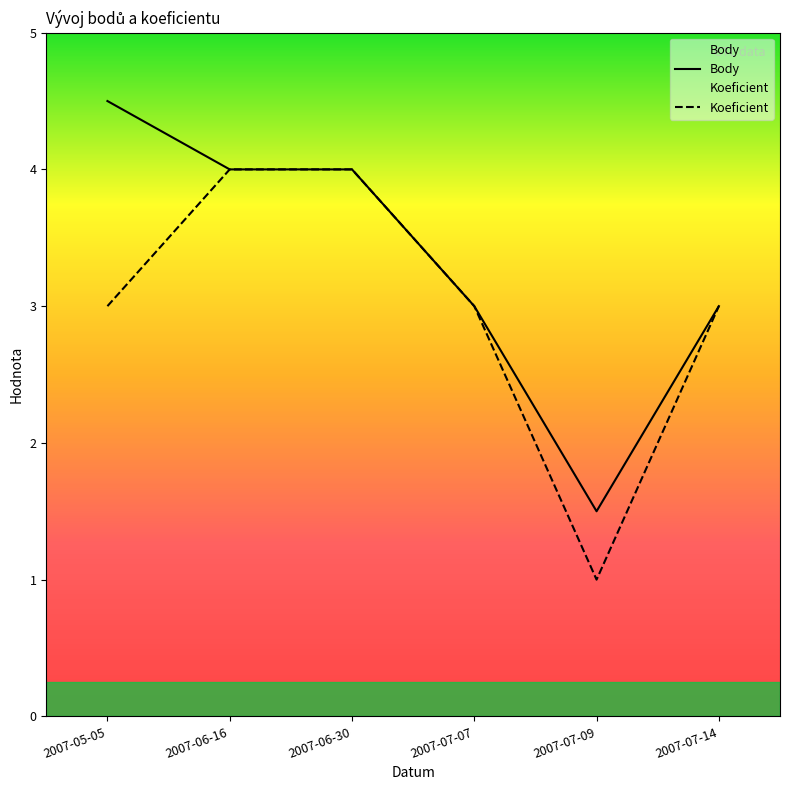

What is the value of the Body point at the 4th from the left?

3.0